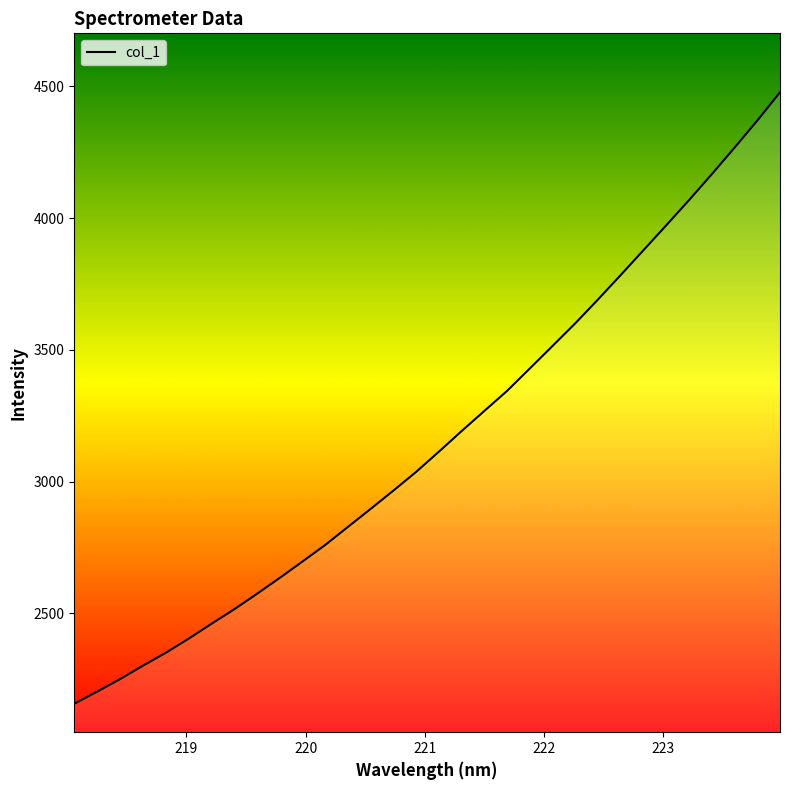

Does the chart display data point markers on the line(s)?

No